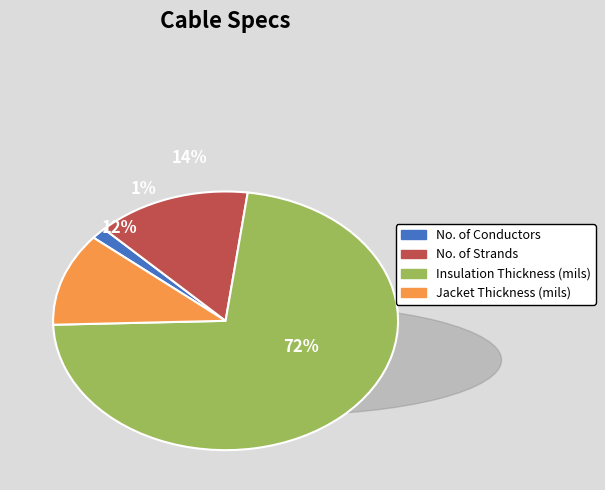

Is it true that No. of Conductors is 1% of the pie?

True